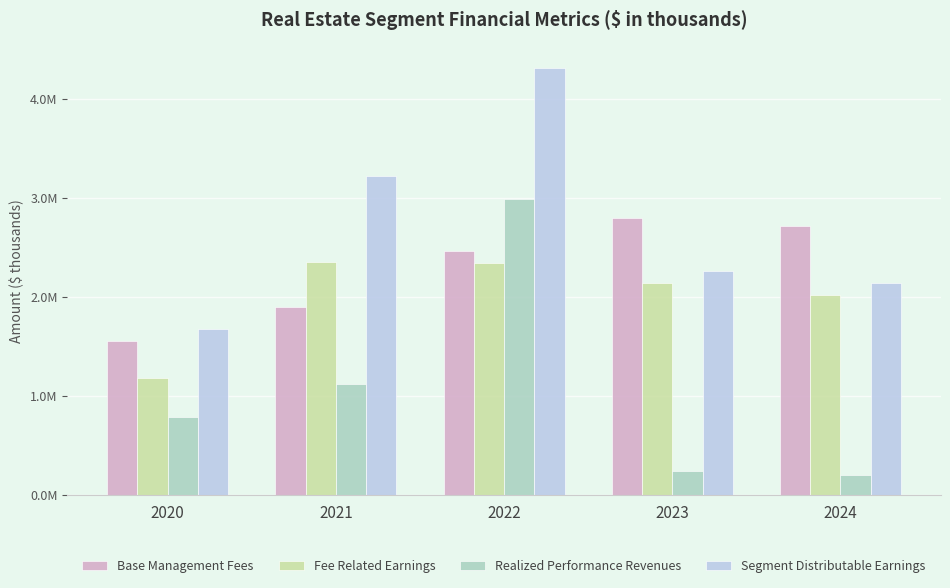

Reading right to left, extract all data points from this chart.

Base Management Fees: 2024=2716983	2023=2794232	2022=2462179	2021=1895412	2020=1553483
Fee Related Earnings: 2024=2023416	2023=2136668	2022=2344033	2021=2351473	2020=1175612
Realized Performance Revenues: 2024=200974	2023=244358	2022=2985713	2021=1119612	2020=787768
Segment Distributable Earnings: 2024=2137901	2023=2265355	2022=4312491	2021=3224734	2020=1675446